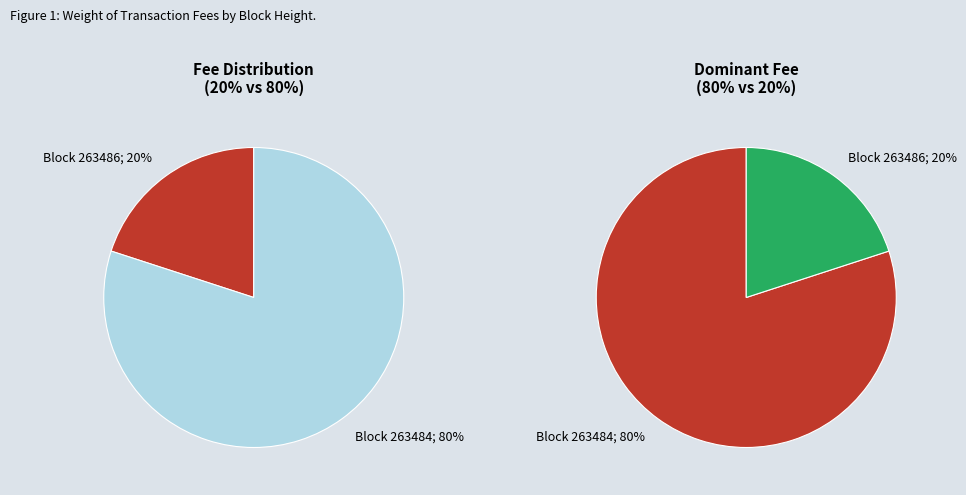

To the nearest percent, what is the difference between the largest and smallest slice percentages?

60%